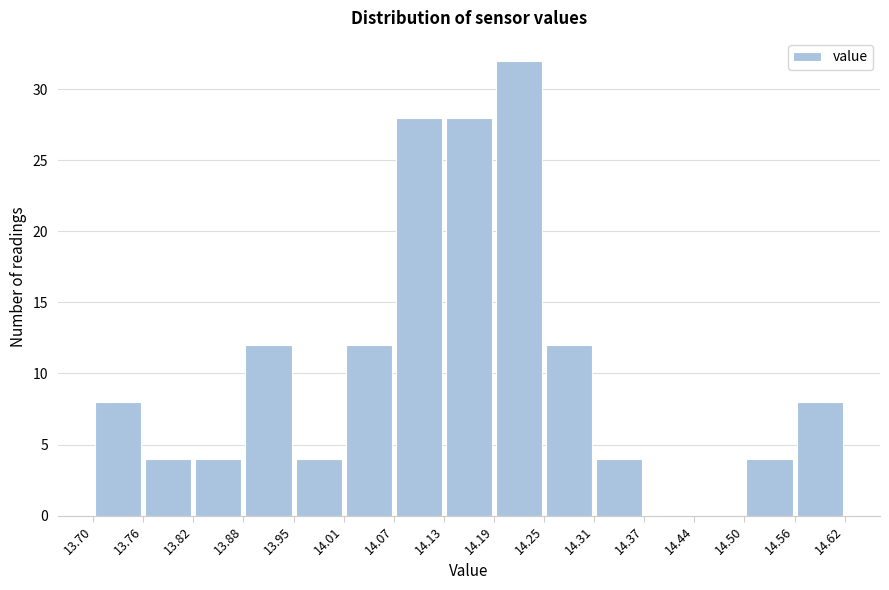

Reading left to right, transcribe this chart: for each bar, give the range it covers on the x-axis and its height. The values are not printed on the chart, so give them approximately, as read against the axis.

13.70 to 13.76: 8
13.76 to 13.82: 4
13.82 to 13.88: 4
13.88 to 13.95: 12
13.95 to 14.01: 4
14.01 to 14.07: 12
14.07 to 14.13: 28
14.13 to 14.19: 28
14.19 to 14.25: 32
14.25 to 14.31: 12
14.31 to 14.37: 4
14.37 to 14.44: 0
14.44 to 14.50: 0
14.50 to 14.56: 4
14.56 to 14.62: 8